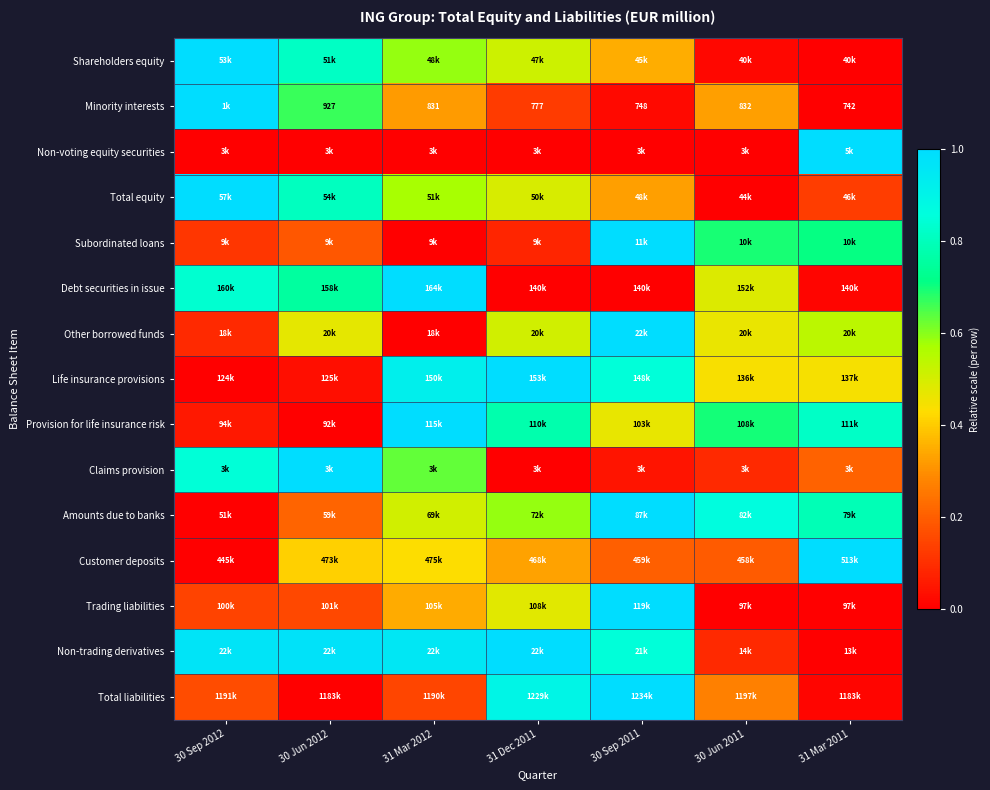

At which category is the sum across all series the highest?

30 Sep 2011